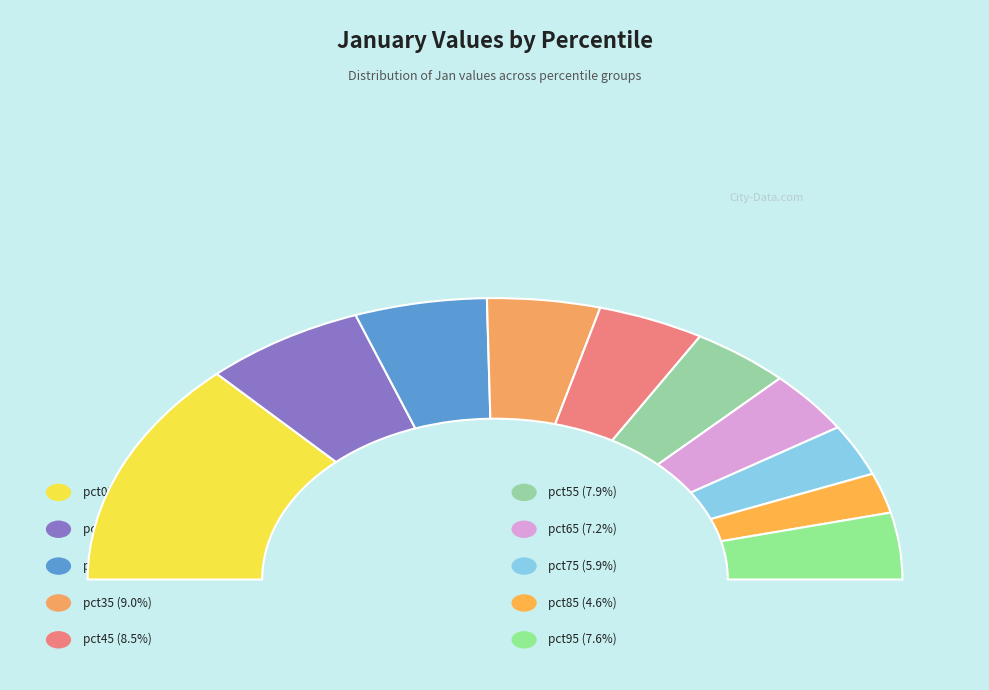

True or false: pct45 accounts for 23% of the total.

False